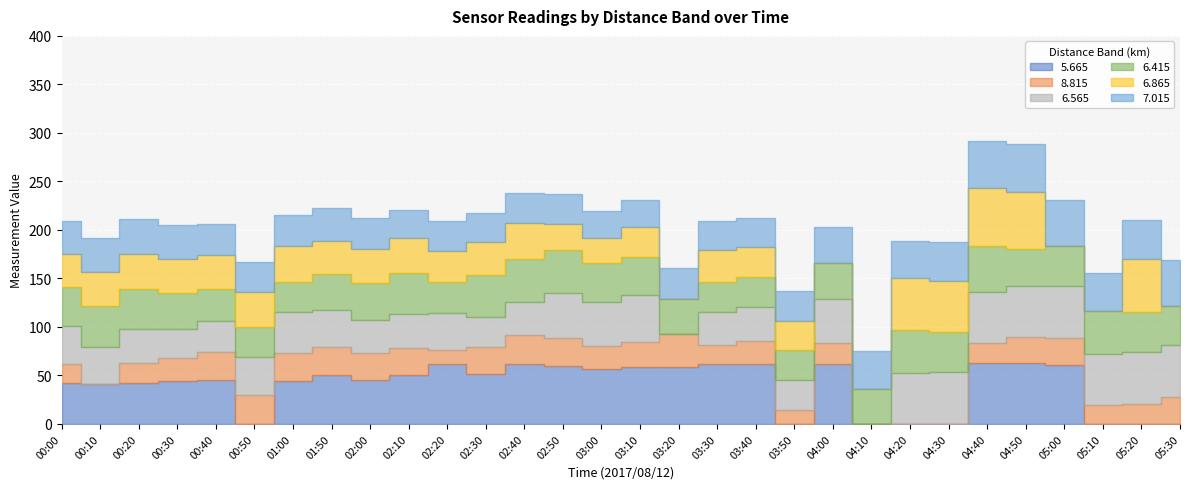

What position from the left is 02:00?

9